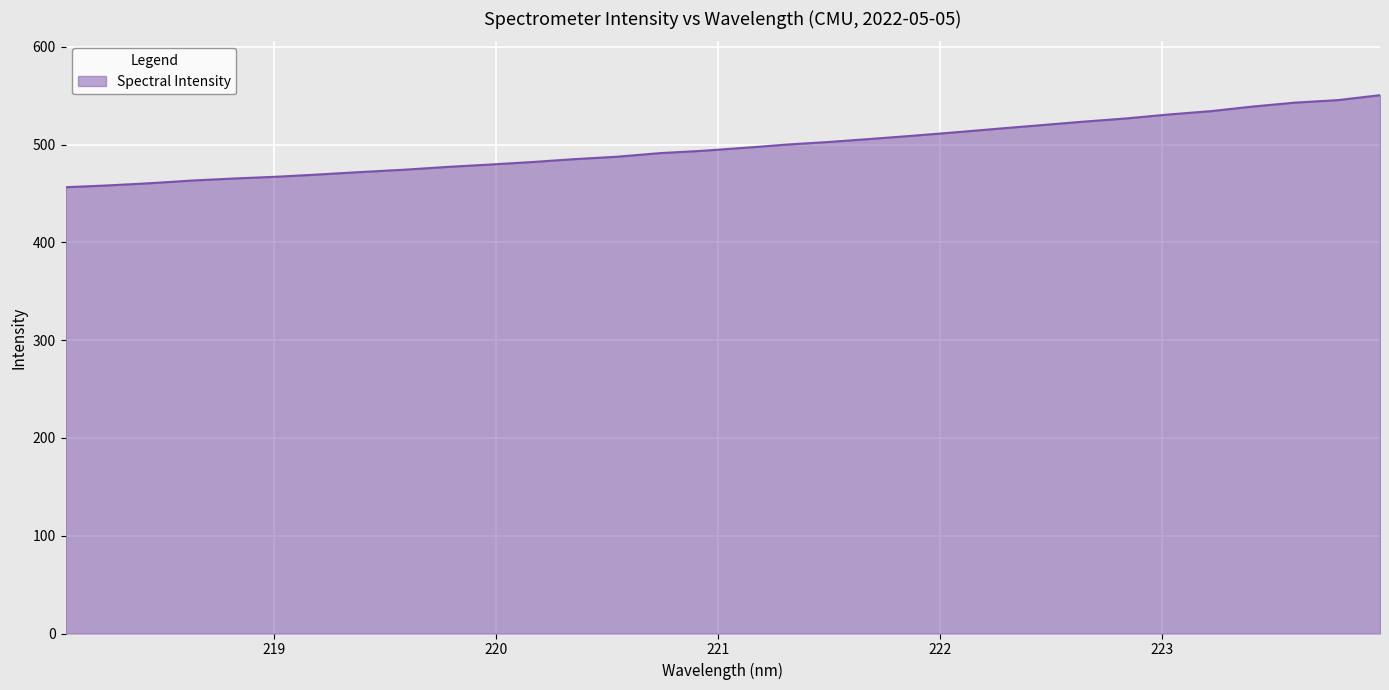

What is the sum of all values?

15937.5